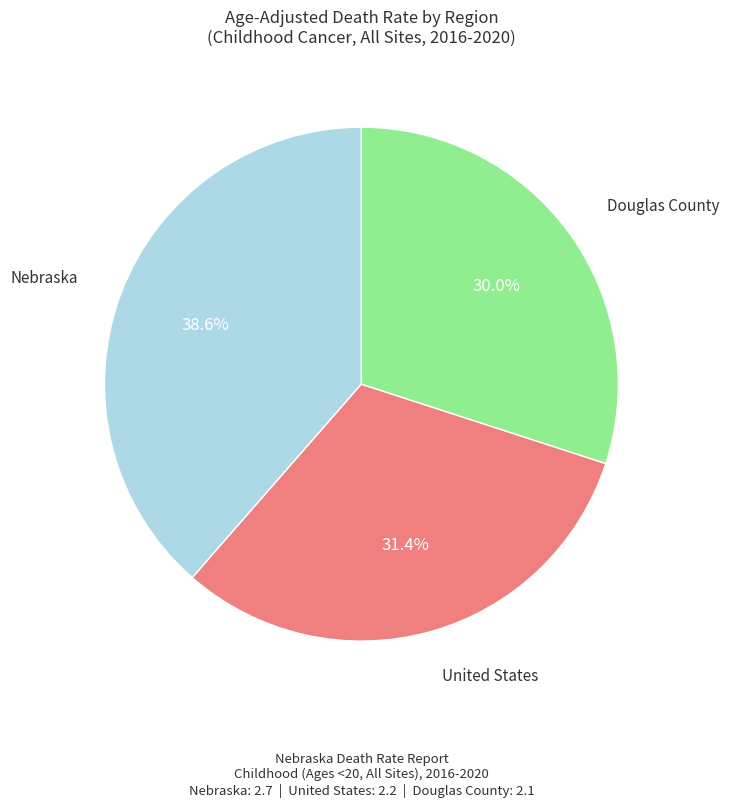

Which has a higher value, United States or Nebraska?

Nebraska